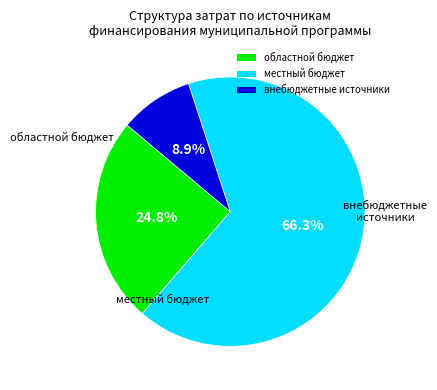

Which slice is the smallest?

внебюджетные источники